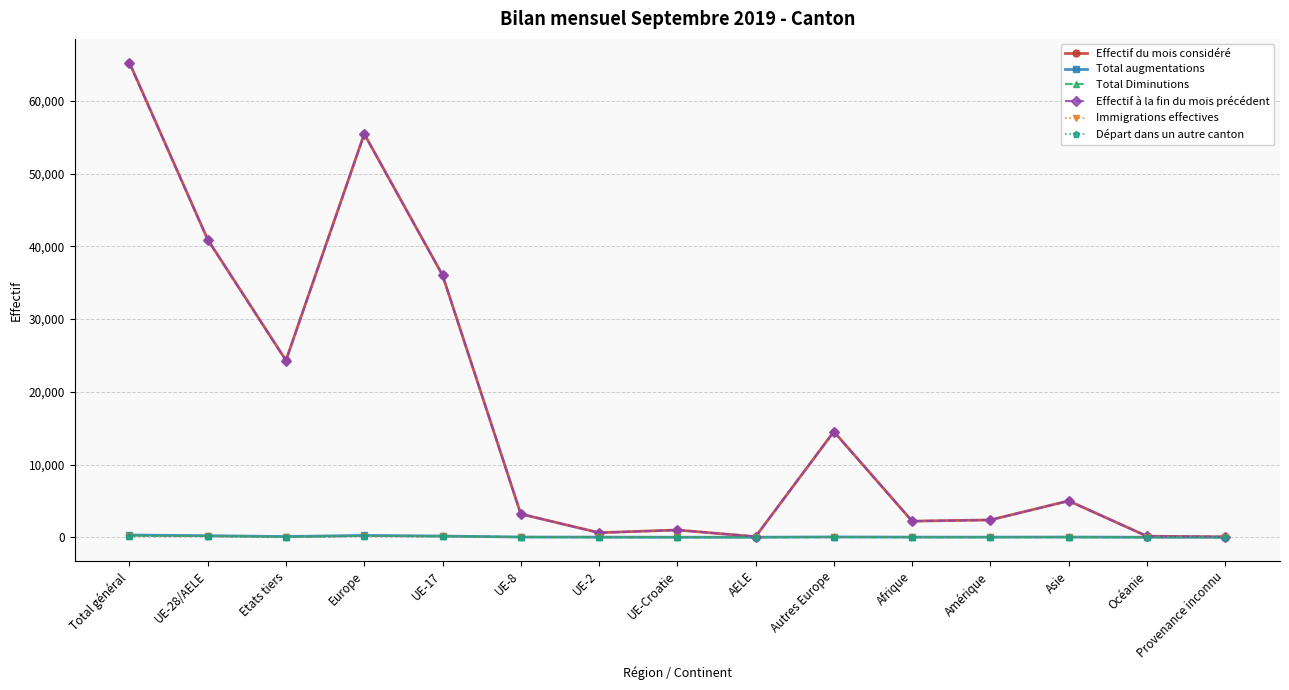

Which category has the highest value in the Effectif à la fin du mois précédent series?

Total général